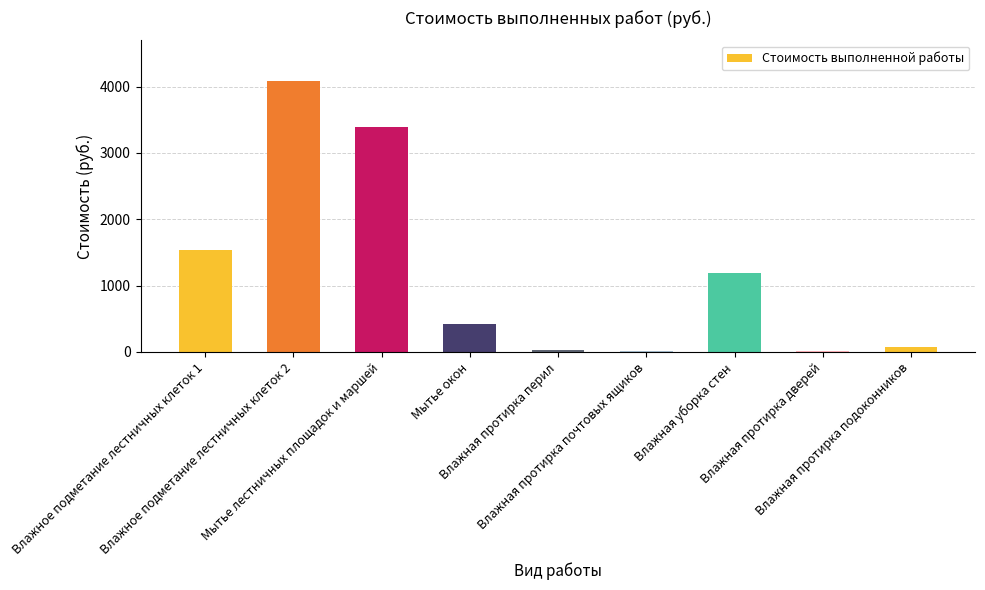

What is the maximum value shown in the chart?

4084.9